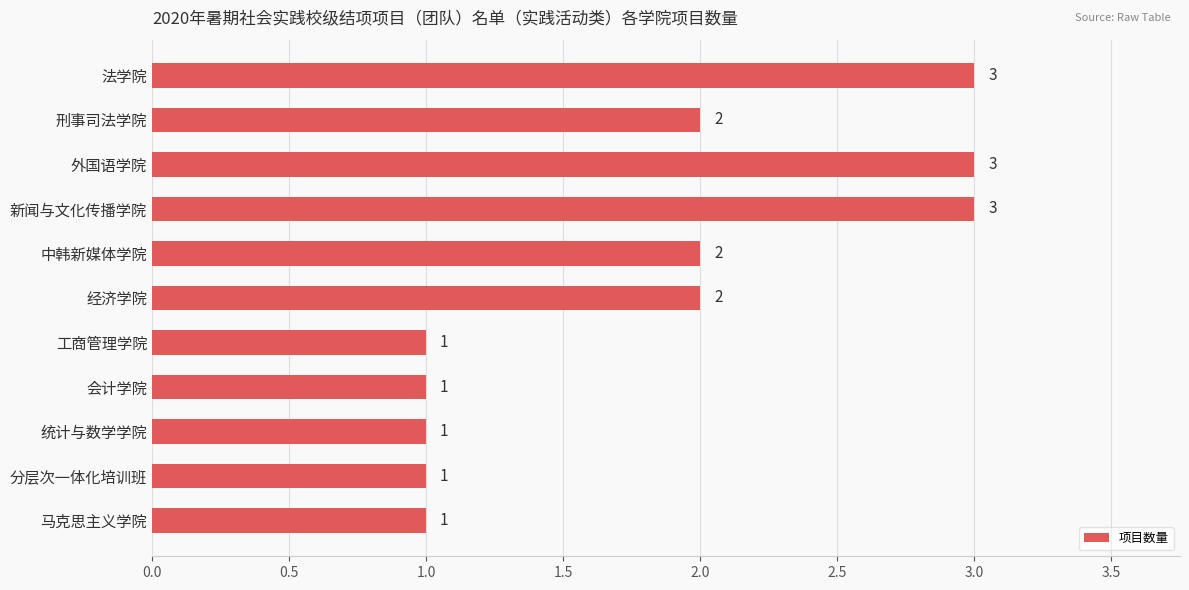

What is the smallest value displayed?

1